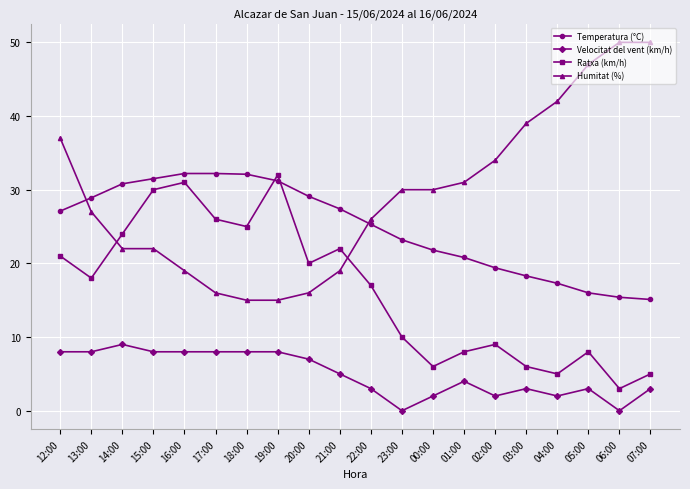

How many data points in Ratxa (km/h) are less than 18?

10